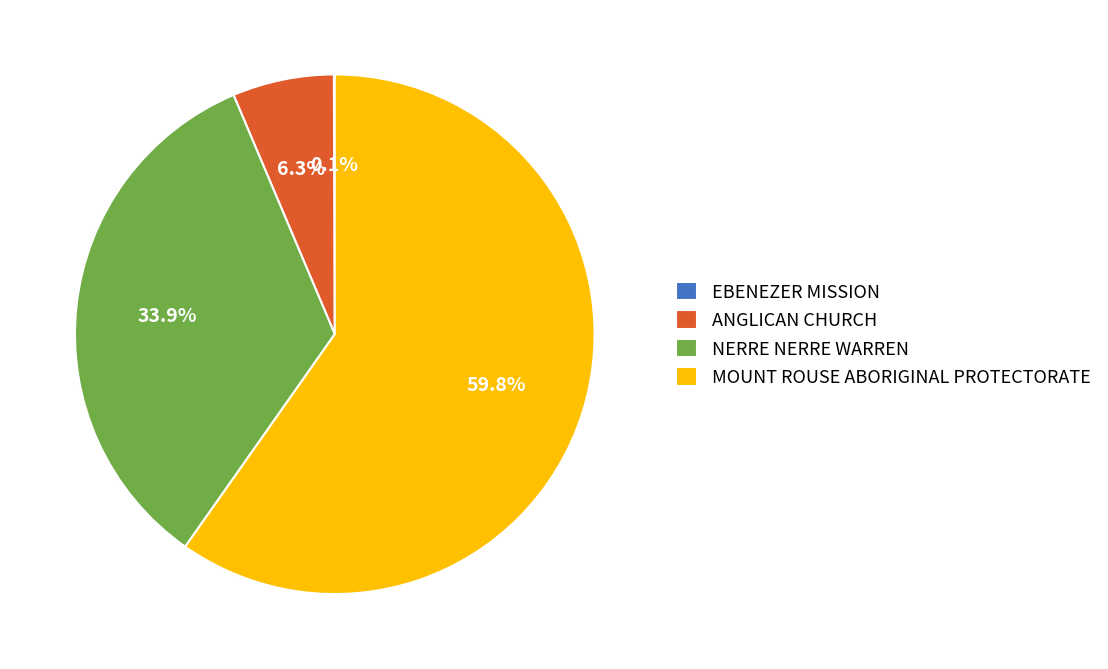

To the nearest percent, what is the difference between the ANGLICAN CHURCH and MOUNT ROUSE ABORIGINAL PROTECTORATE slice percentages?

53%